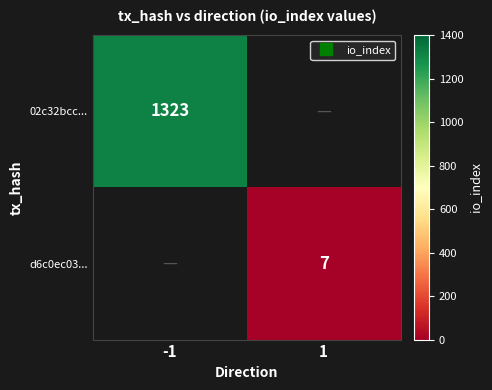

The 02c32bcc... series shows 0 at 1. True or false?

True